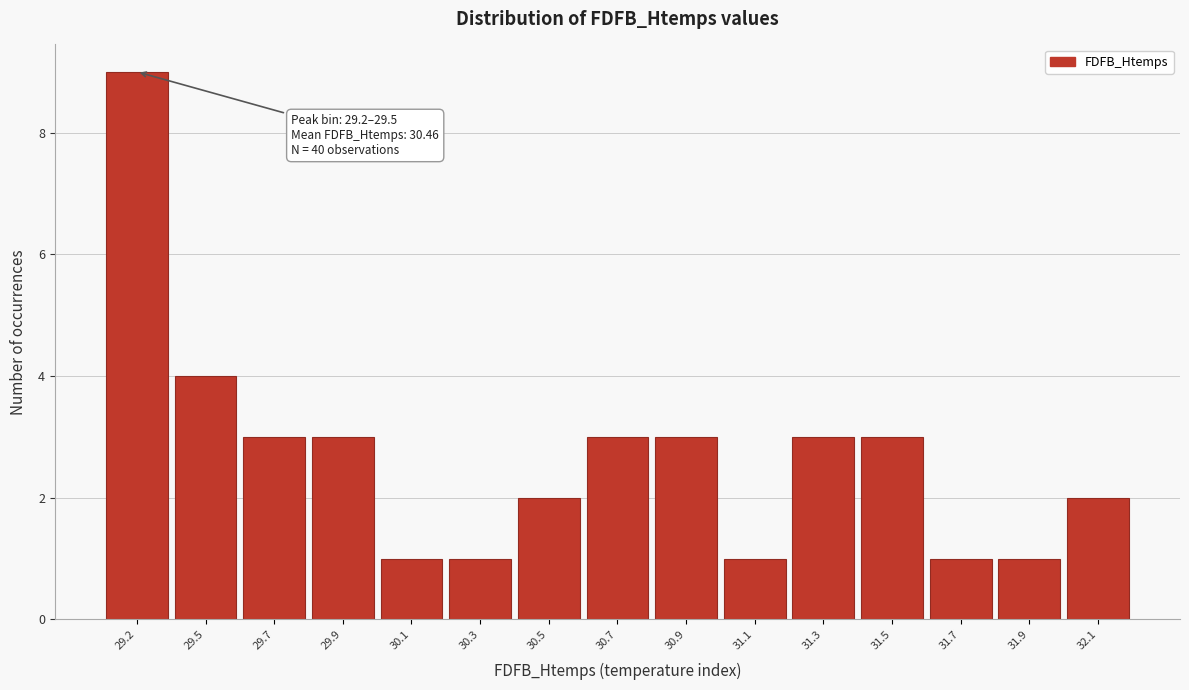

Reading right to left, what are all the values shown in this chart?

2	1	1	3	3	1	3	3	2	1	1	3	3	4	9